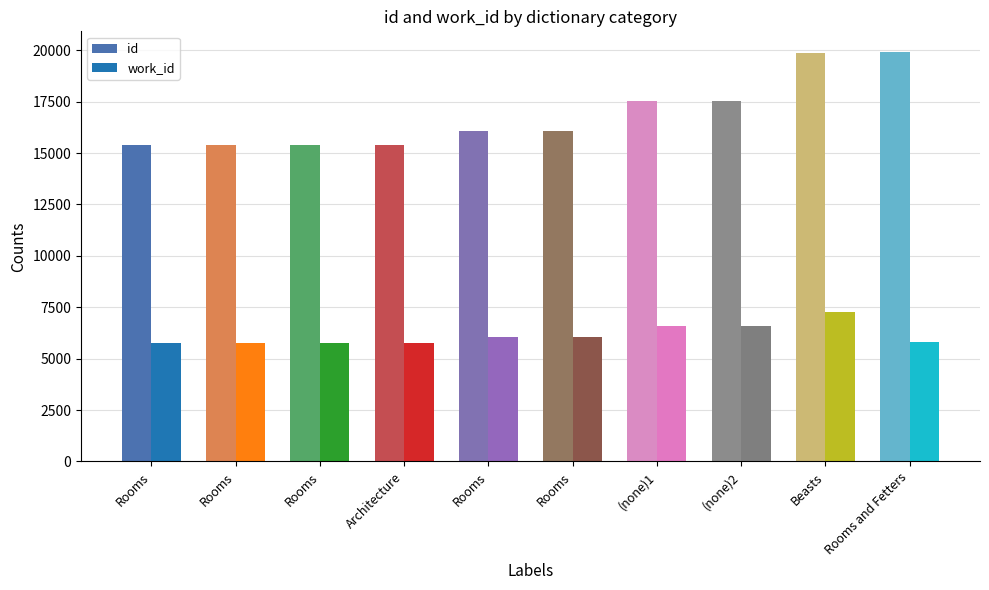

Is it true that work_id equals 7579 at Architecture?

False